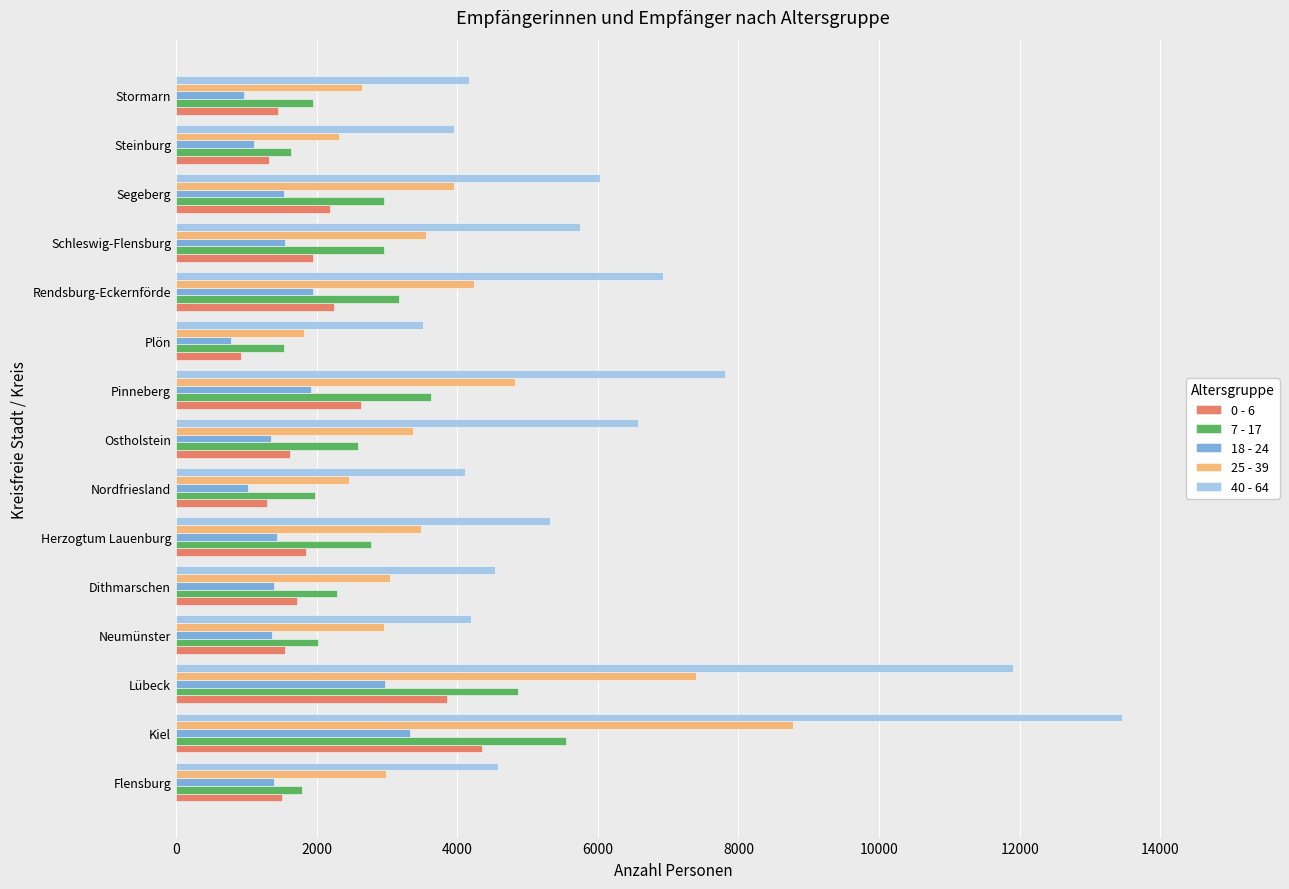

At which label is 40 - 64 closest to 8486?

Pinneberg